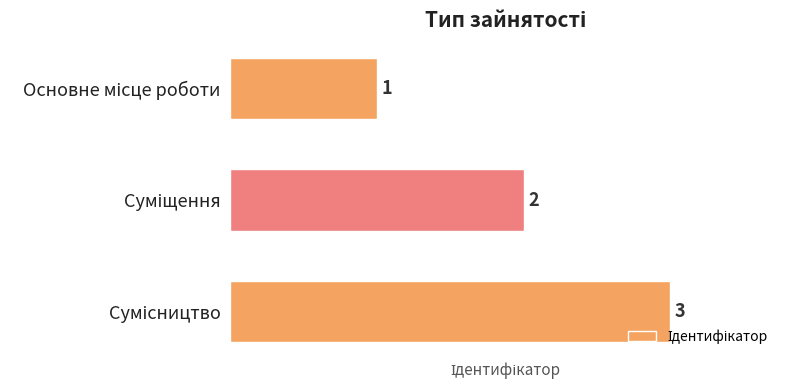

How many values are between 1 and 3?

3